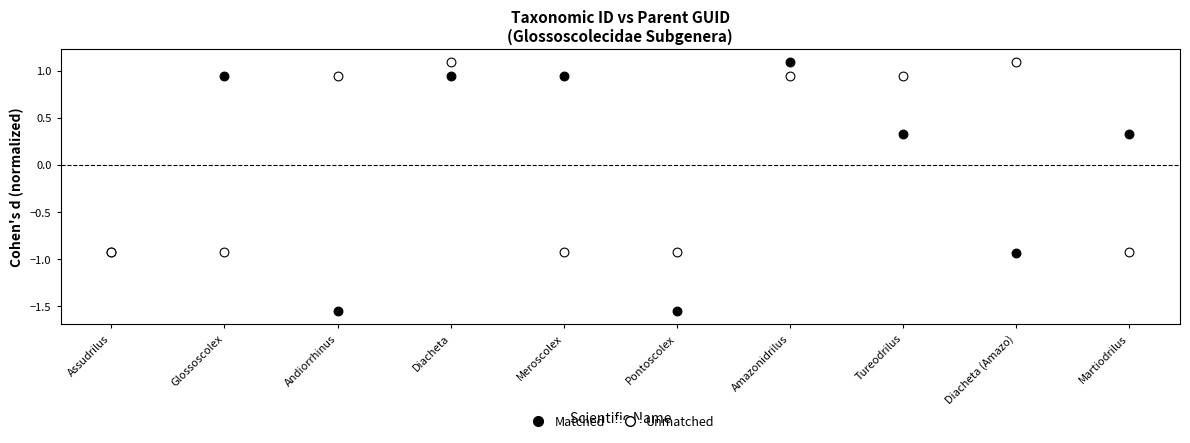

Which series has the largest Y range (max minus min)?

Matched